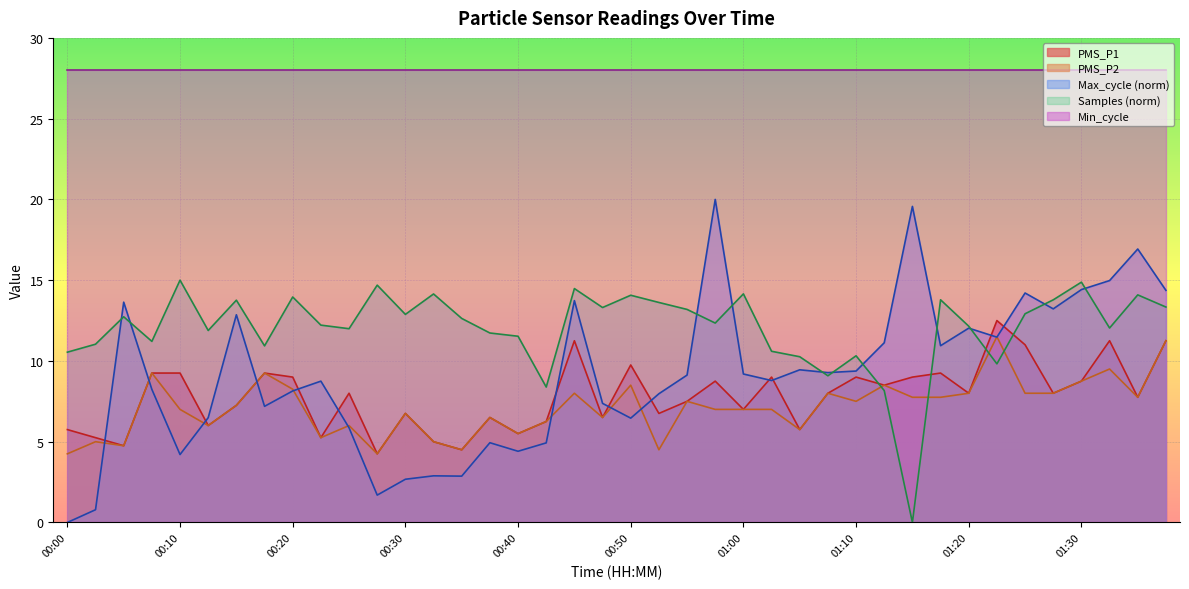

True or false: PMS_P1 has more than 0 points higher than both neighbors.

True